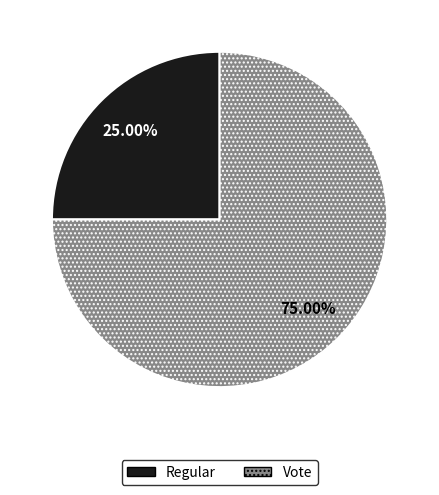

Is there a majority slice in this chart?

Yes